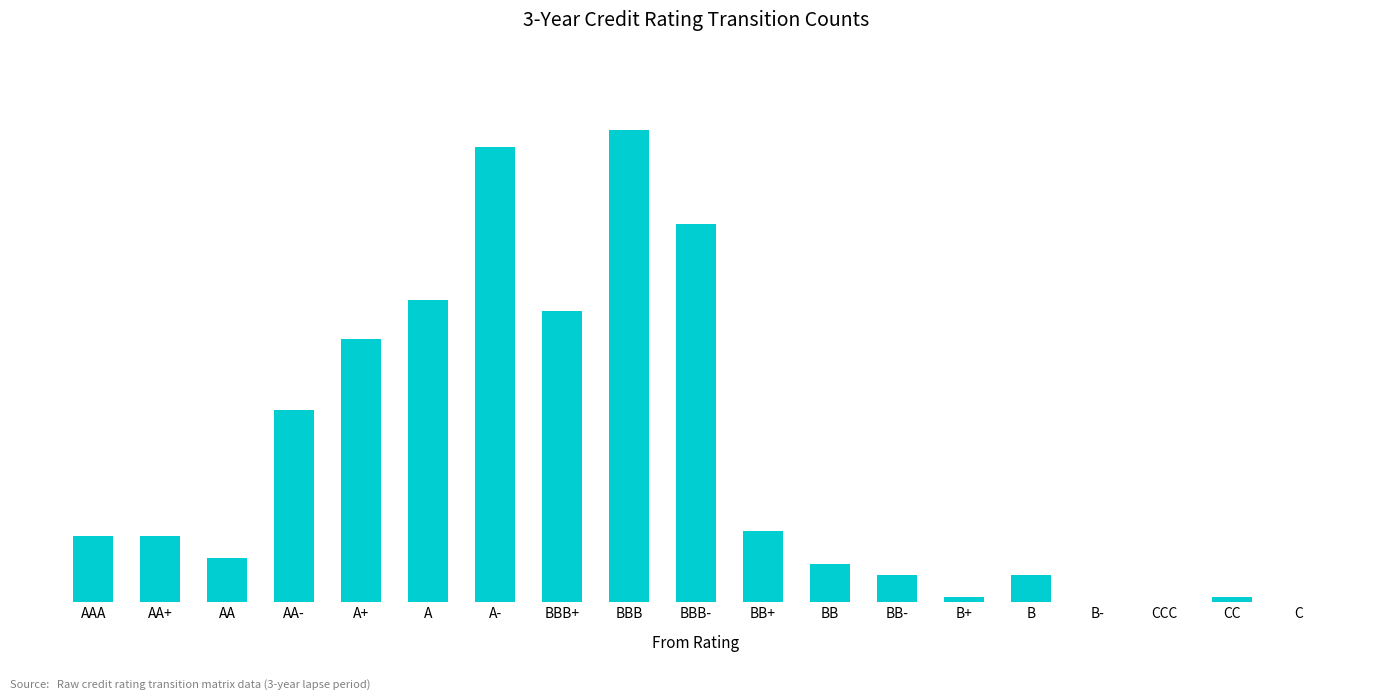

What is the difference between the second highest and minimum values?

83